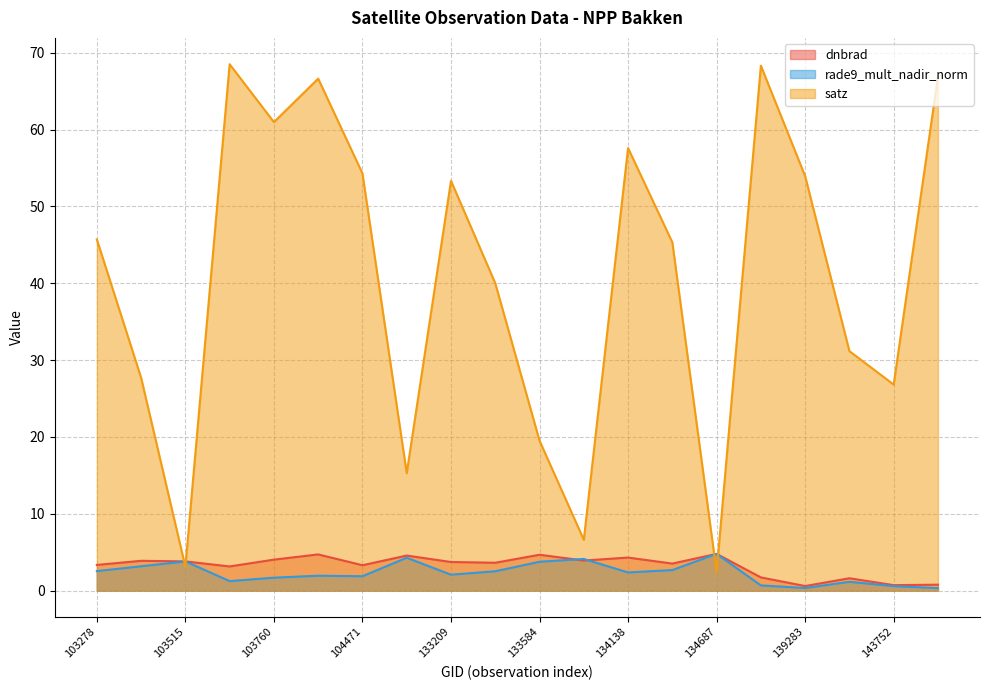

At which category does the chart reach its peak across all series?

103642